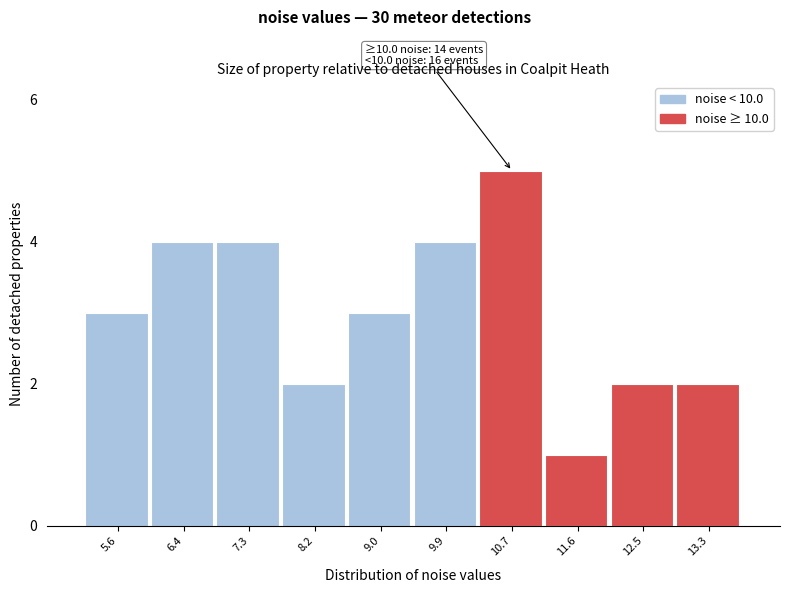

Reading right to left, what are all the values shown in this chart?

2	2	1	5	4	3	2	4	4	3